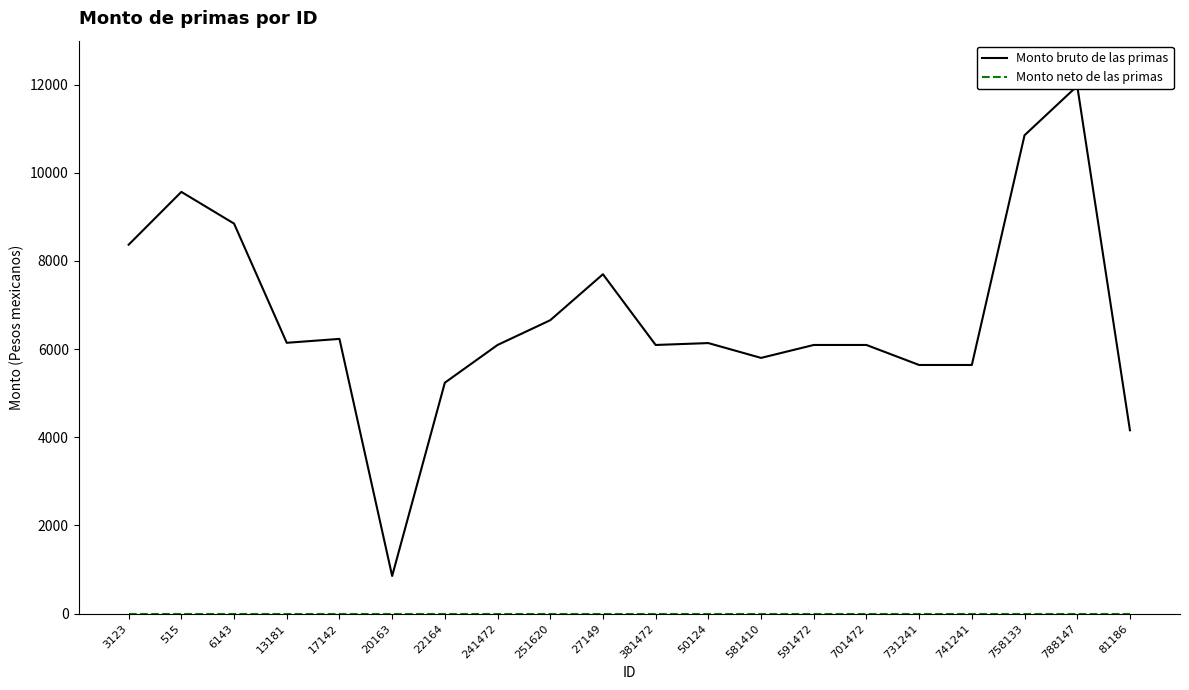

Does the chart have visible grid lines?

No